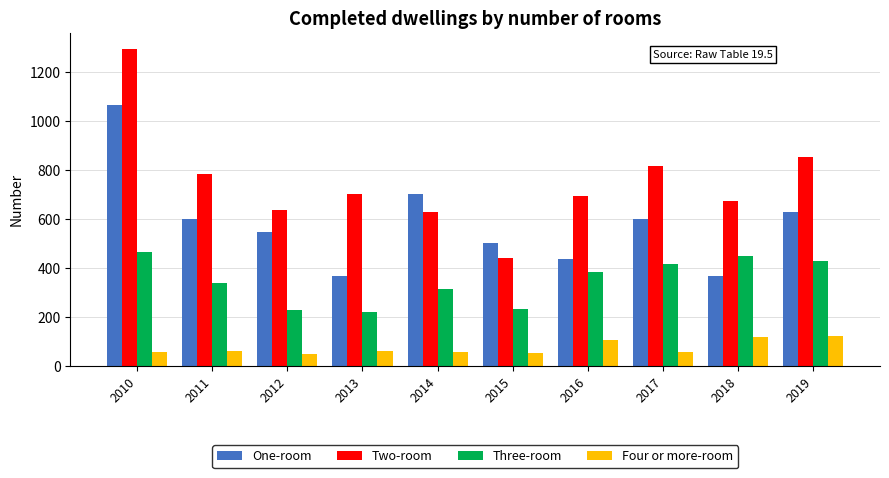

What is the difference between the Three-room values at 2017 and 2015?

182